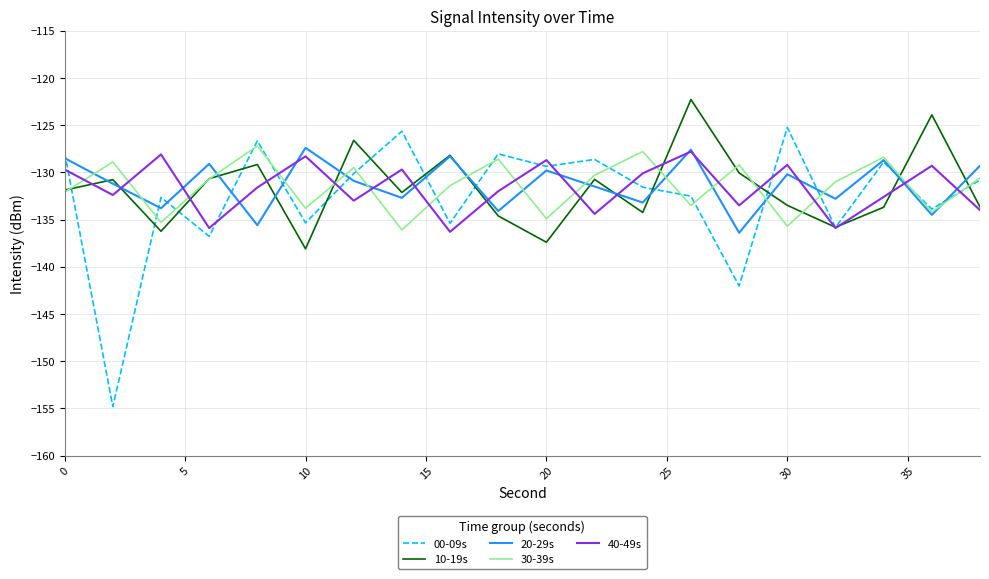

Which series has the widest spread of values?

00-09s